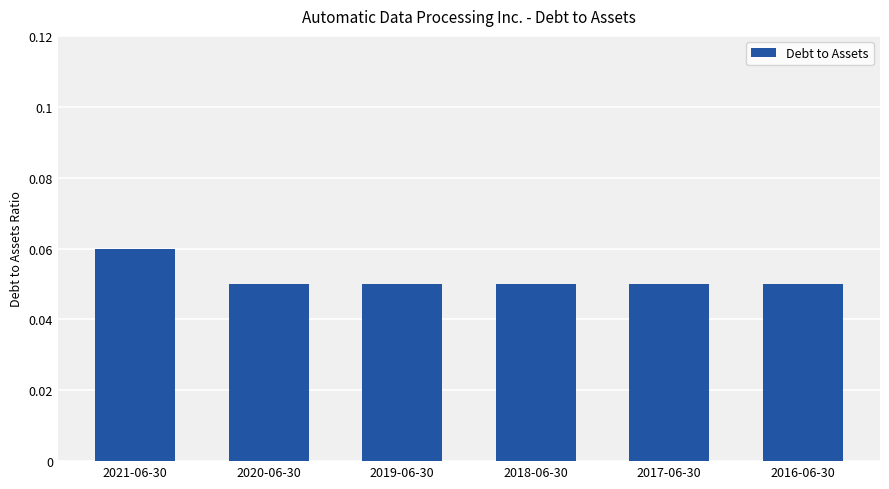

How many bars are there in total?

6